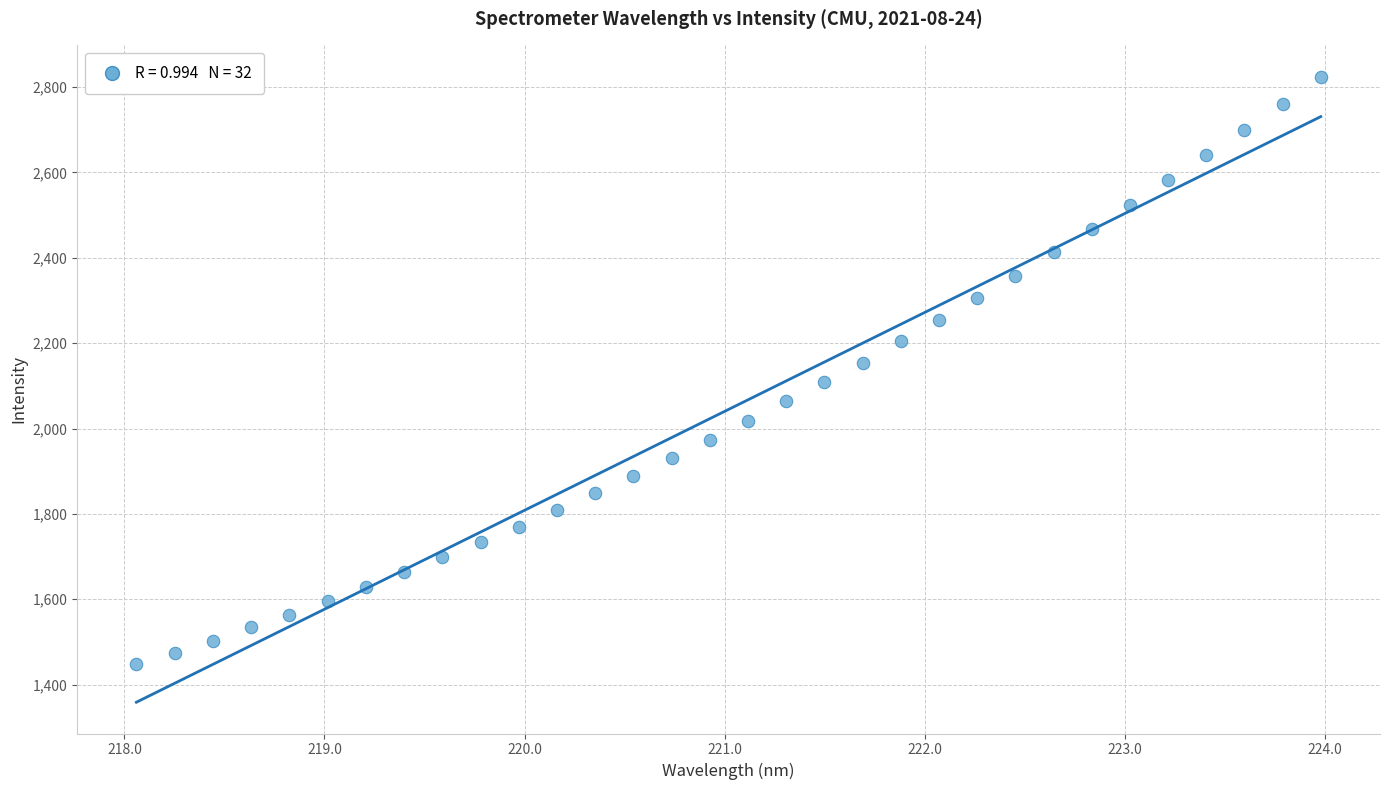

What is the range of Y values (max minus min)?

1376.7